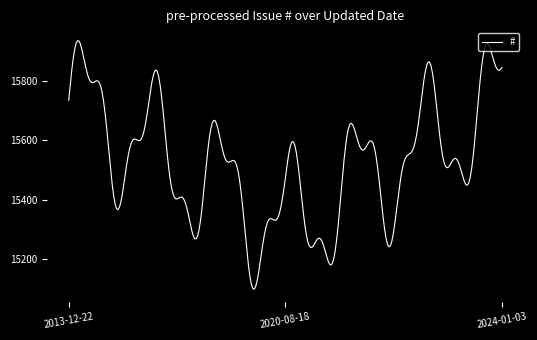

What is the minimum value shown in the chart?

15098.9